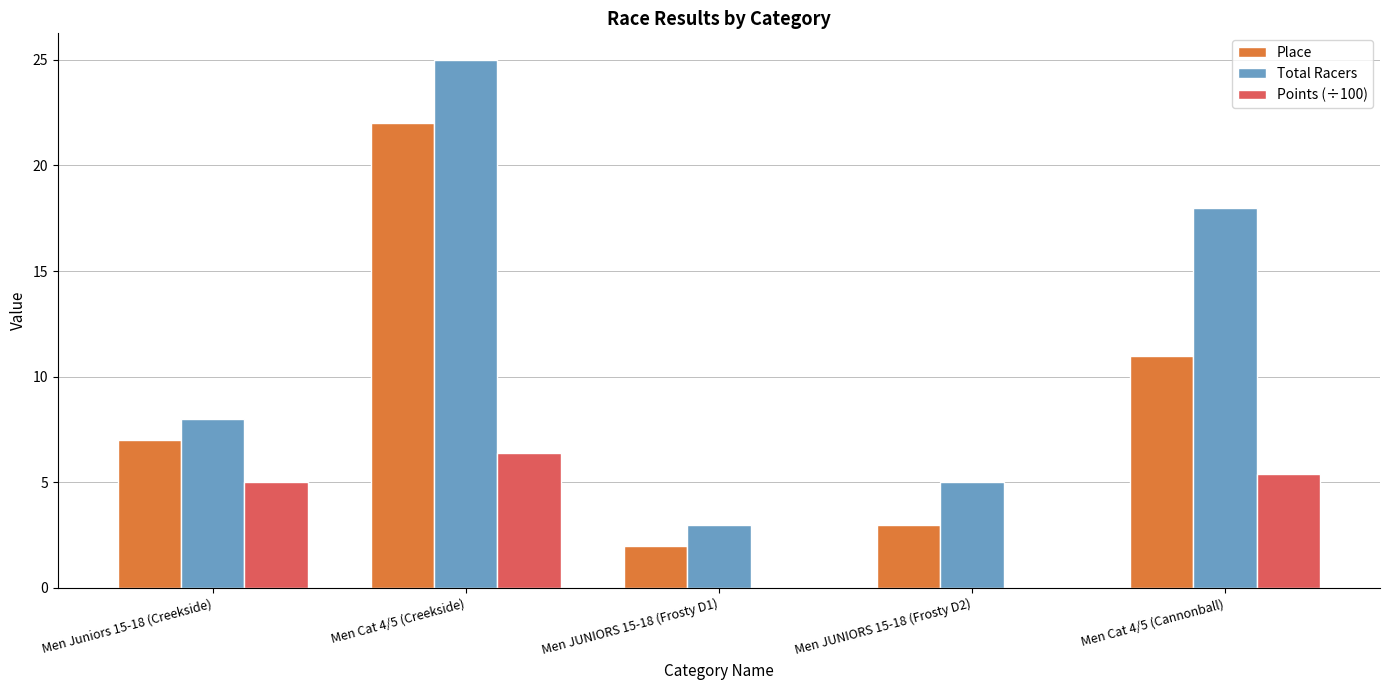

The value of Points (÷100) at Men Cat 4/5 (Cannonball) is 8.0. True or false?

False